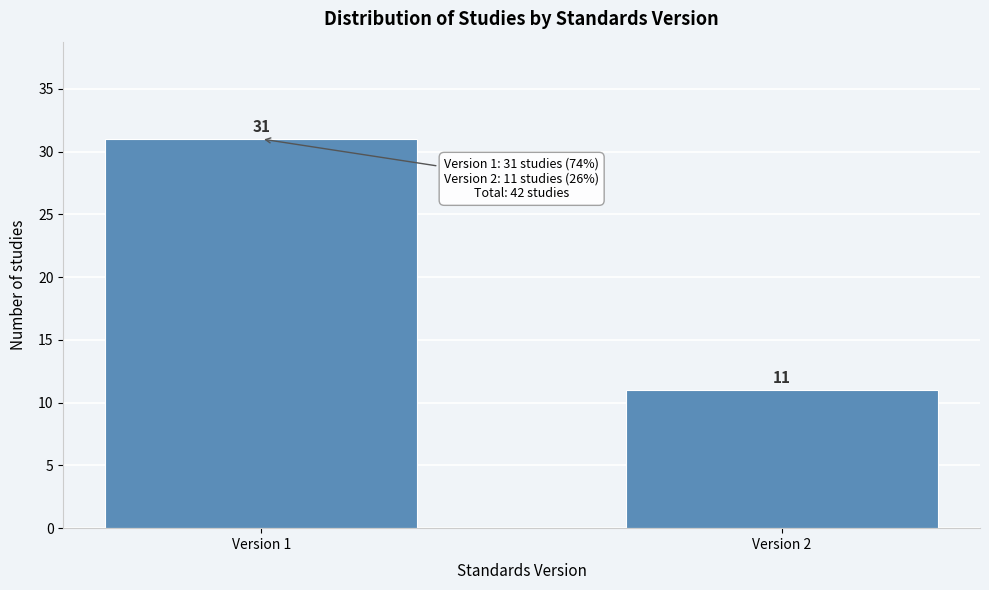

Reading right to left, list all the values displayed in this chart.

Version 2=11	Version 1=31